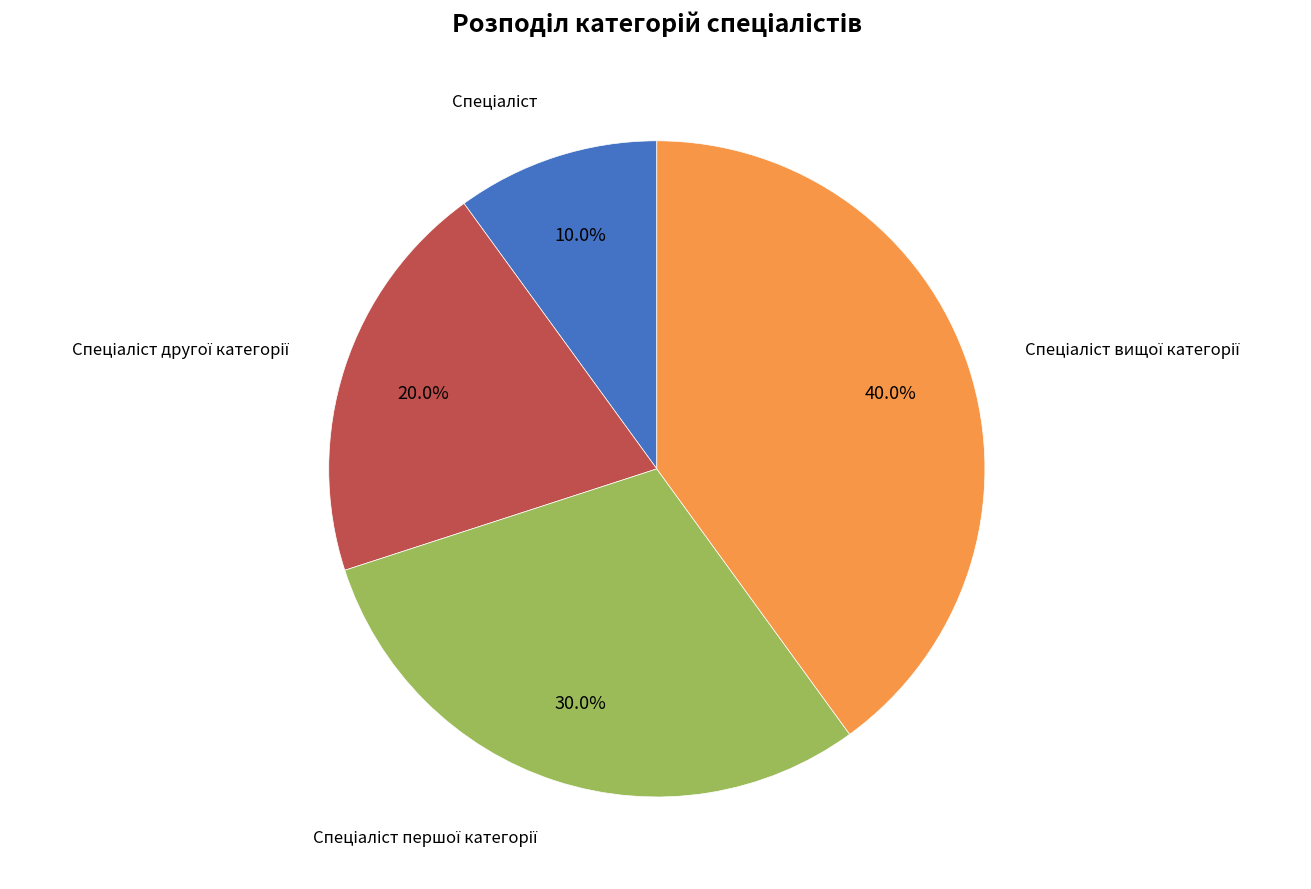

Does any single category account for the majority?

No